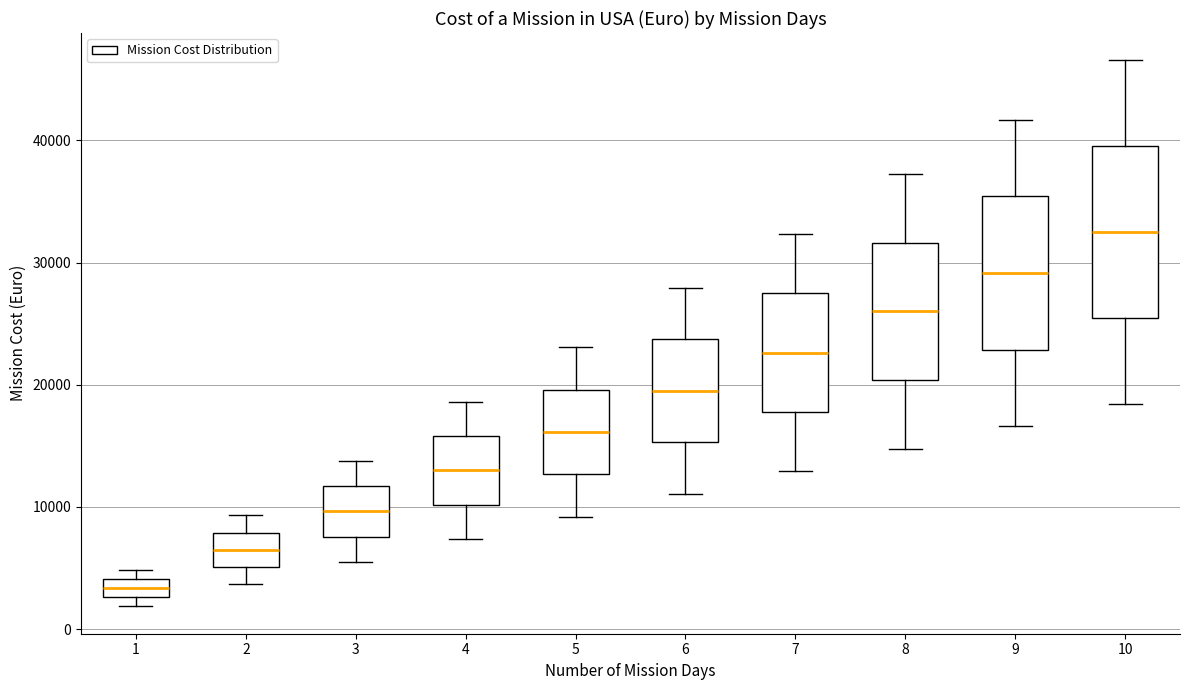

Reading left to right, transcribe this box plot: for each box, give where its median line is, the range the box spans, and where its two whiskers end, as read against the y-axis. The values are not printed on the chart, so give them approximately, as read against the axis.

1: median 3000 (inside the box), box 3000 to 4000, whiskers 2000 to 5000
2: median 7000, box 5000 to 8000, whiskers 4000 to 9000
3: median 10000, box 8000 to 12000, whiskers 6000 to 14000
4: median 13000, box 10000 to 16000, whiskers 7000 to 19000
5: median 16000, box 13000 to 20000, whiskers 9000 to 23000
6: median 20000, box 15000 to 24000, whiskers 11000 to 28000
7: median 23000, box 18000 to 28000, whiskers 13000 to 32000
8: median 26000, box 20000 to 32000, whiskers 15000 to 37000
9: median 29000, box 23000 to 35000, whiskers 17000 to 42000
10: median 33000, box 25000 to 40000, whiskers 18000 to 47000